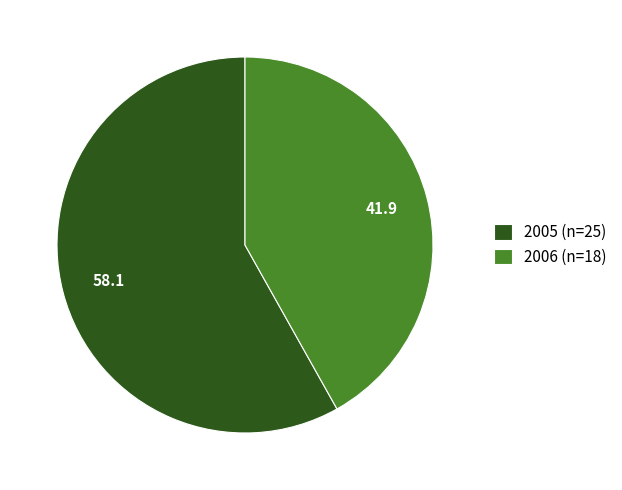

How many slices are in this pie chart?

2